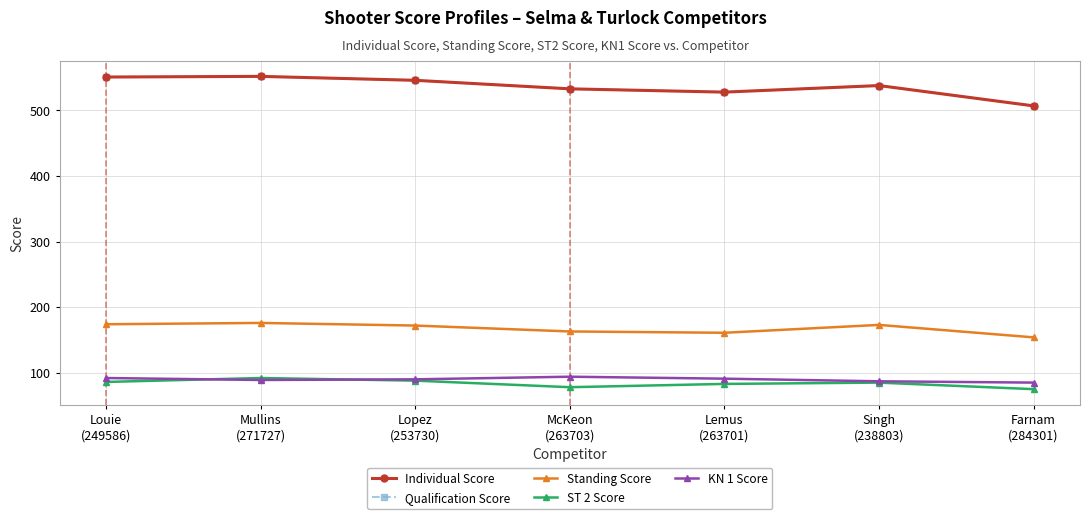

Is it true that Individual Score equals 895 at Farnam
(284301)?

False